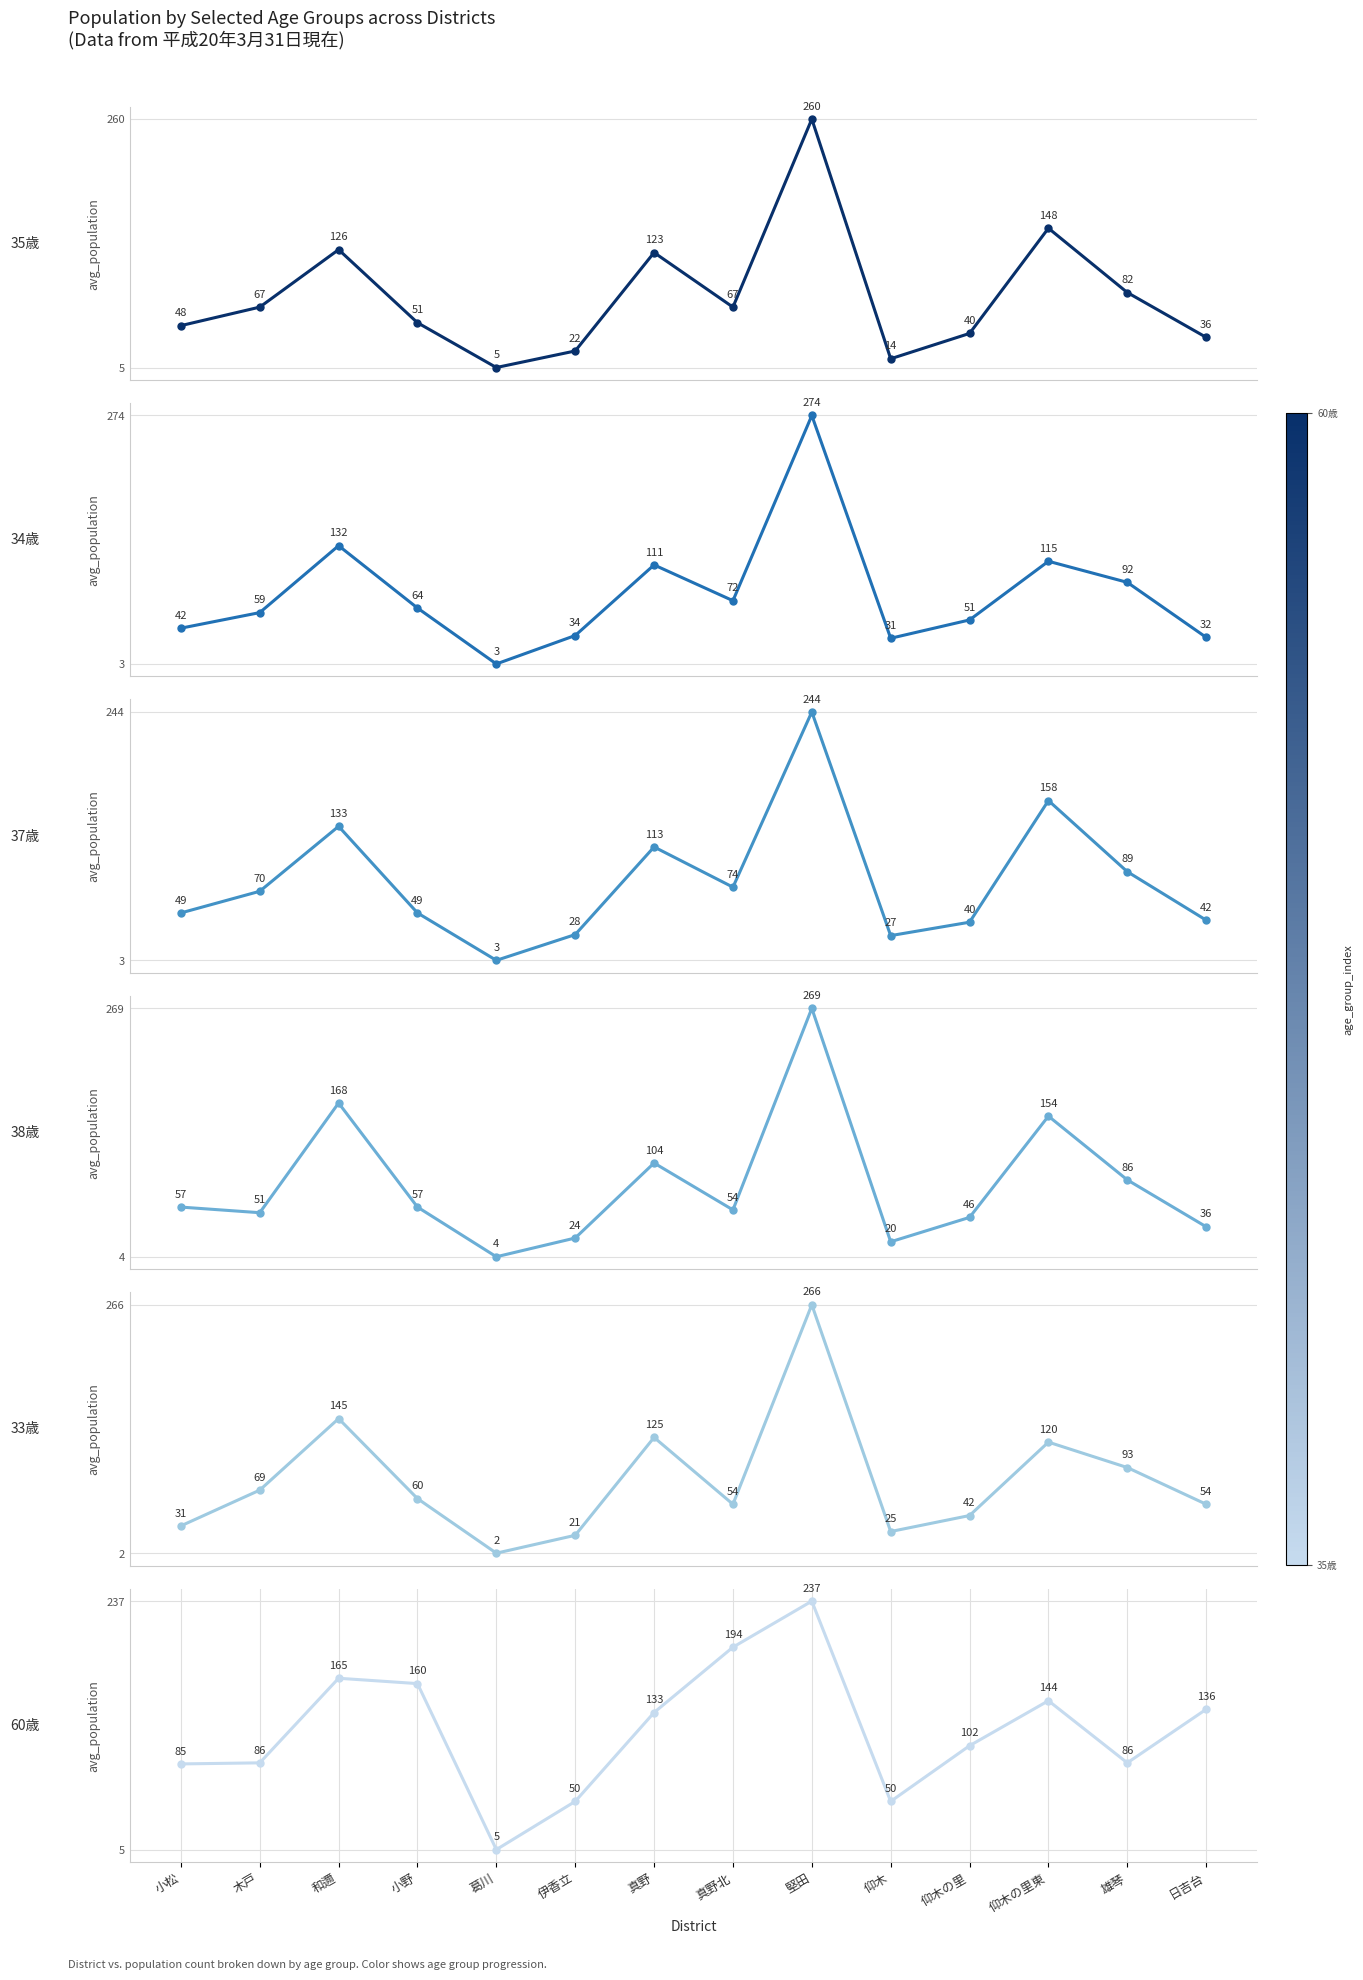

In 33歳, how many points are lower than both neighbors (excluding endpoints)?

3